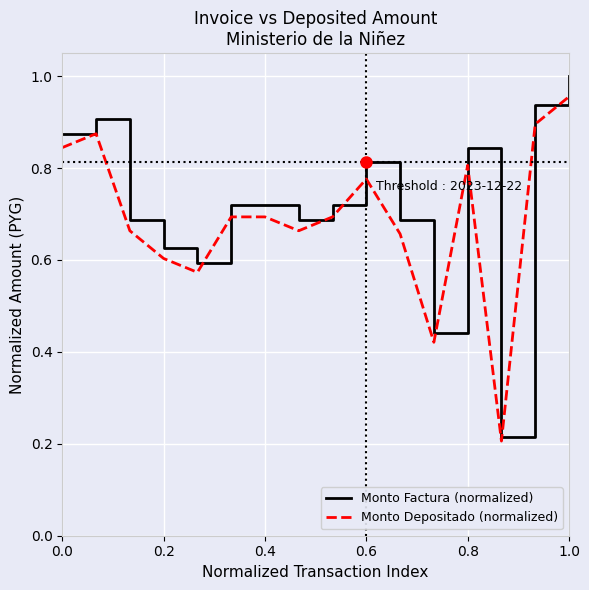

True or false: Monto Depositado (normalized) and Monto Factura (normalized) intersect in this chart.

False